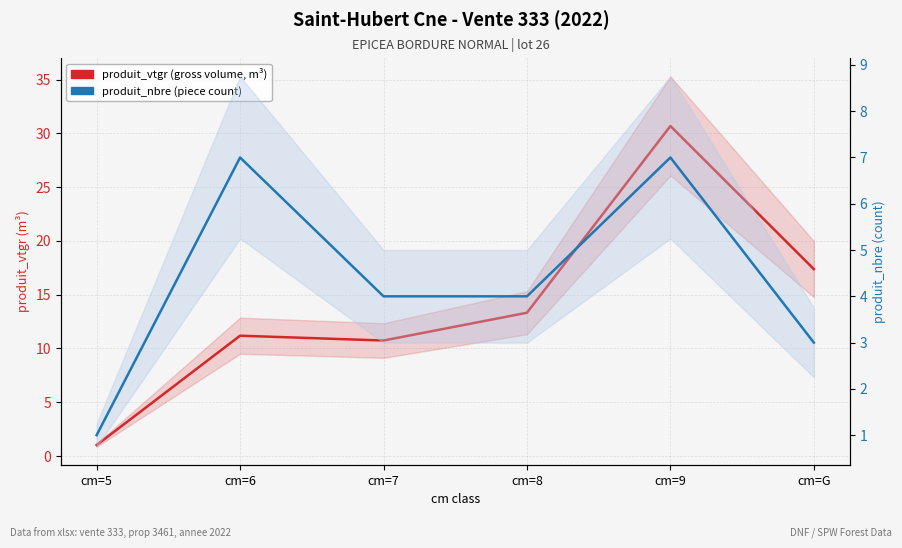

Reading left to right, transcribe all the data shown in this chart.

produit_vtgr (gross volume): 1.0	11.2	10.7	13.3	30.7	17.4
produit_nbre (count): 1.0	7.0	4.0	4.0	7.0	3.0